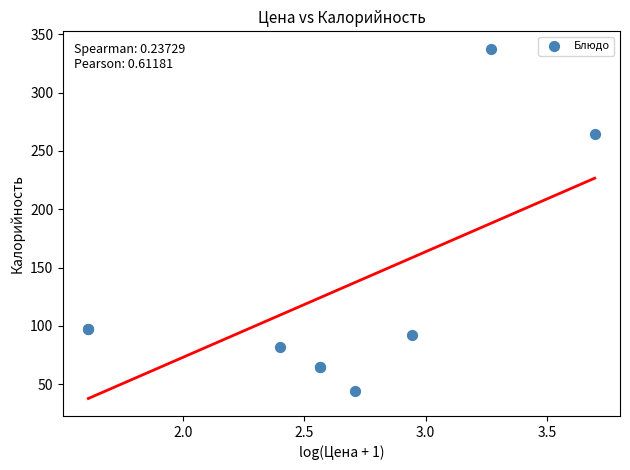

What Y value in the scatter plot is closest to 190?

264.2